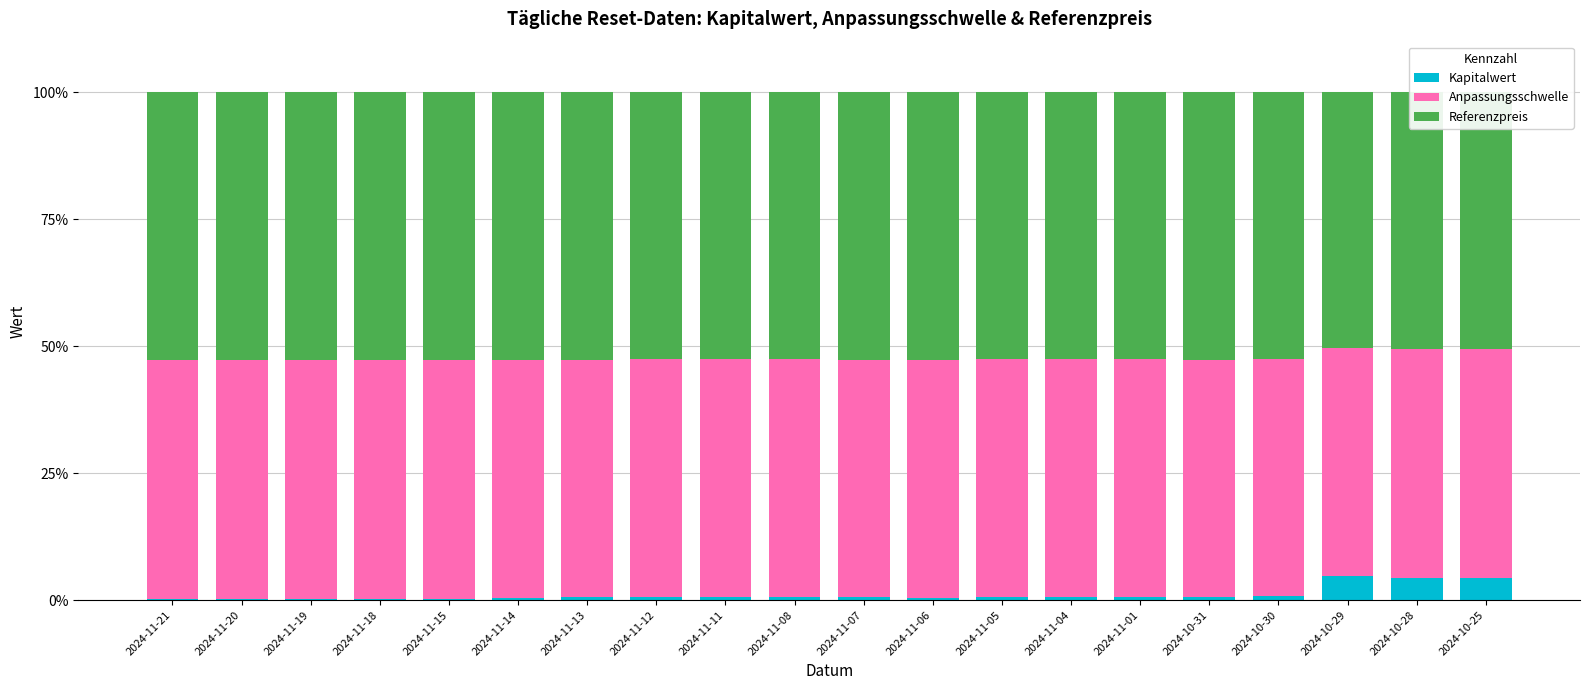

Does the chart contain stacked bars?

Yes